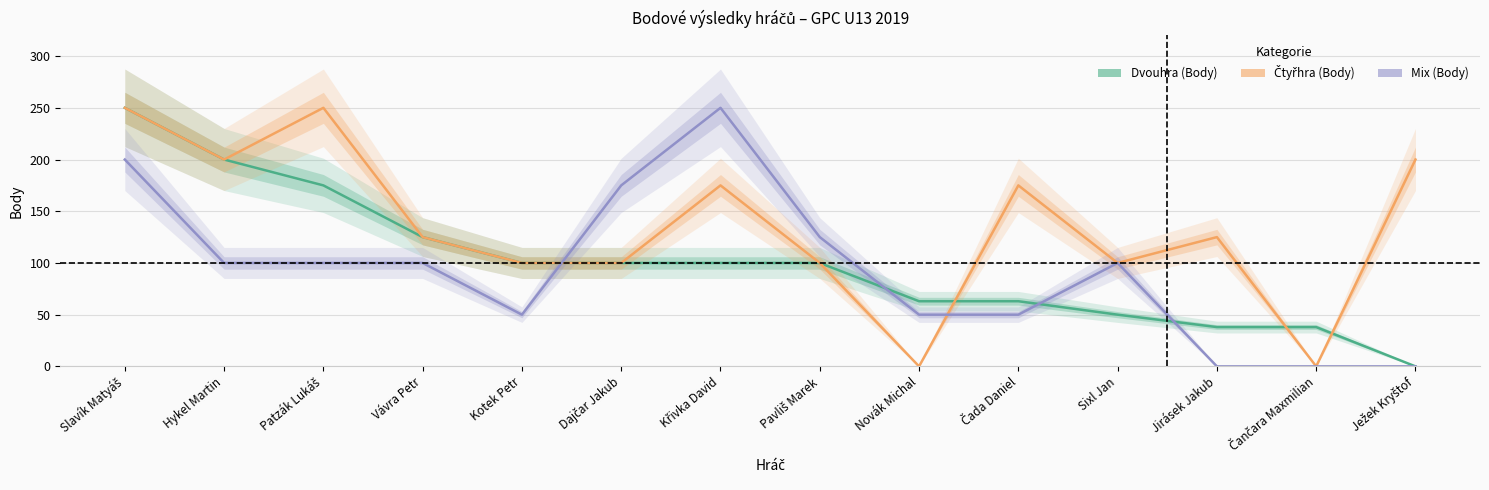

Is the value of Čtyřhra (Body) at Sixl Jan greater than the value of Mix (Body) at Ježek Kryštof?

Yes